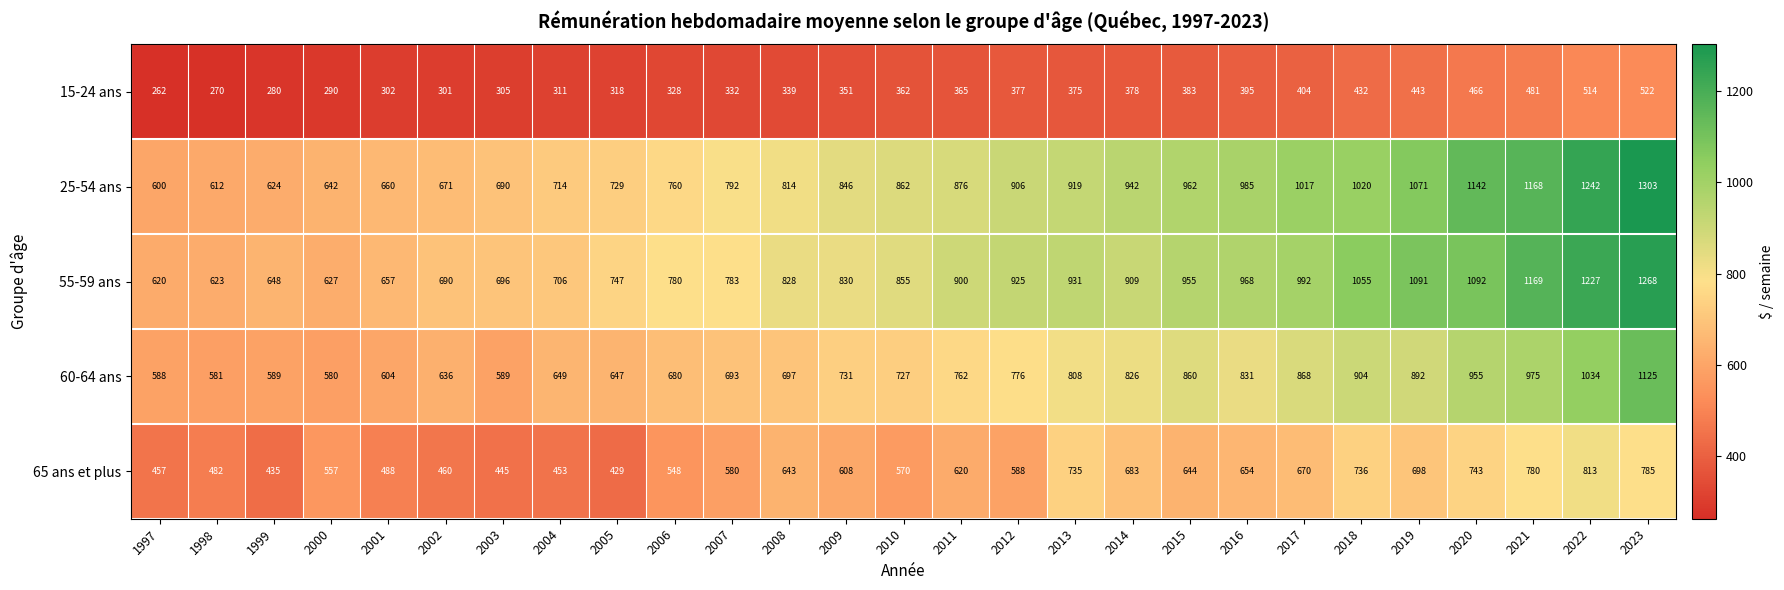

At how many categories does at least one series exceed 262?

27